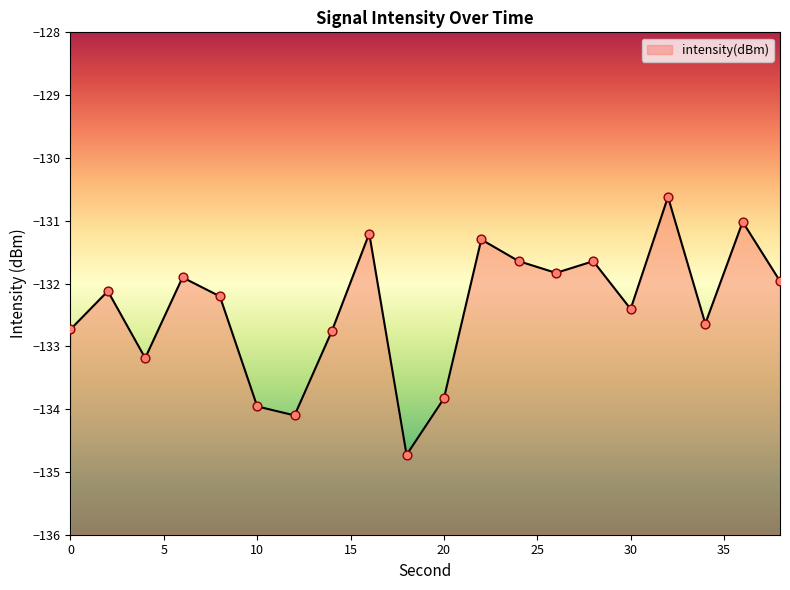

Between 38 and 18, which is larger?

38